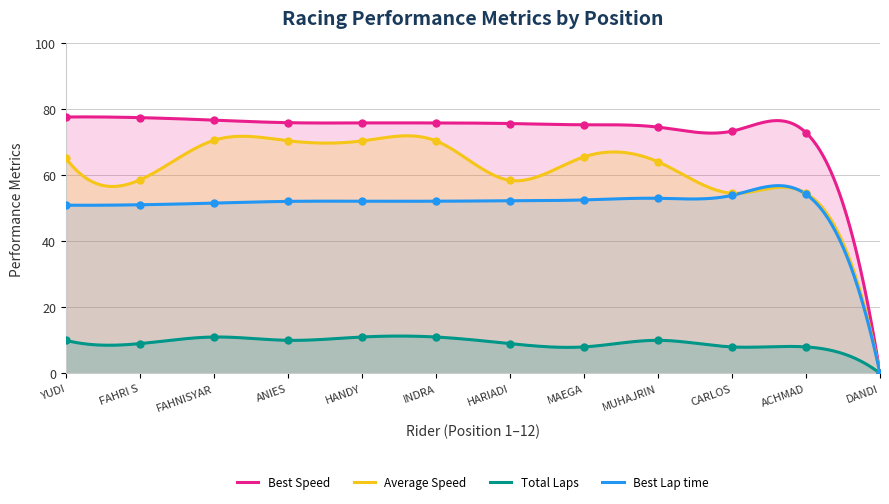

What is the value of the Best Lap time point at the 3rd from the left?

51.6